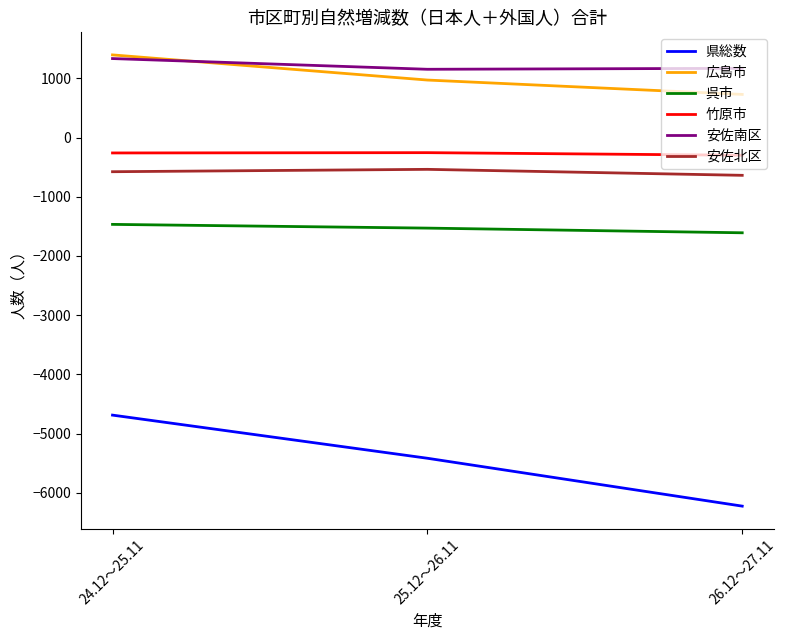

Which series has the largest range (max minus min)?

県総数